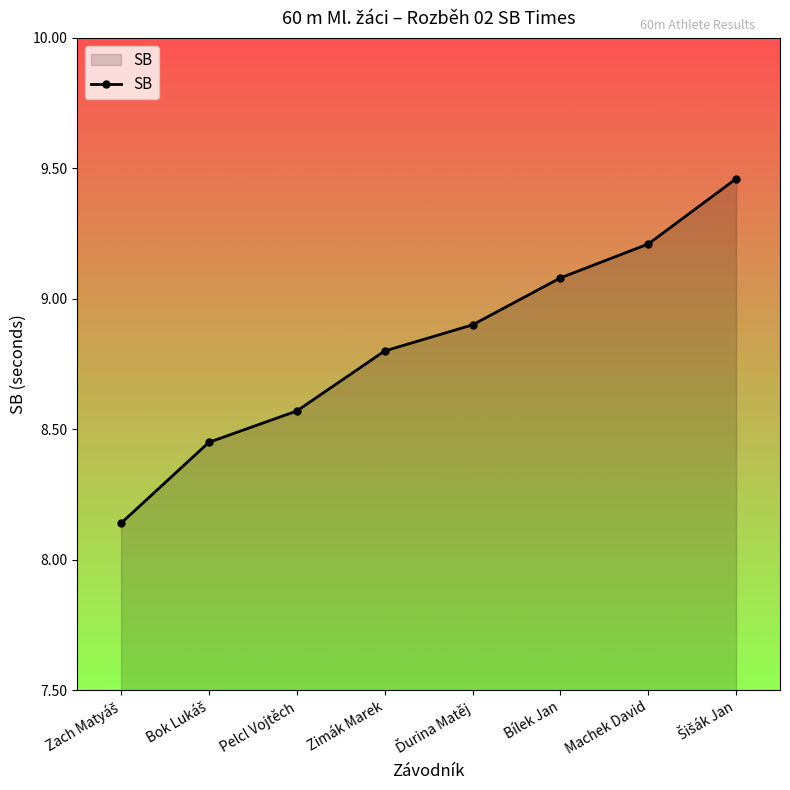

Does the chart have visible grid lines?

No